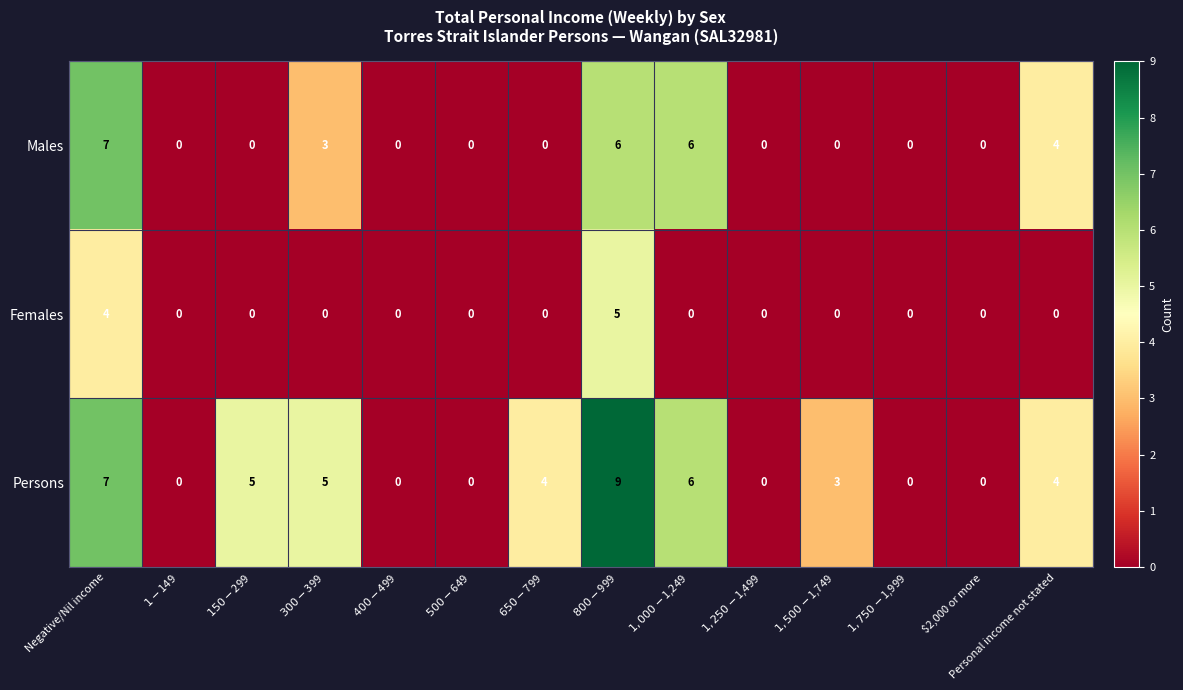

How many distinct data groups are displayed?

3